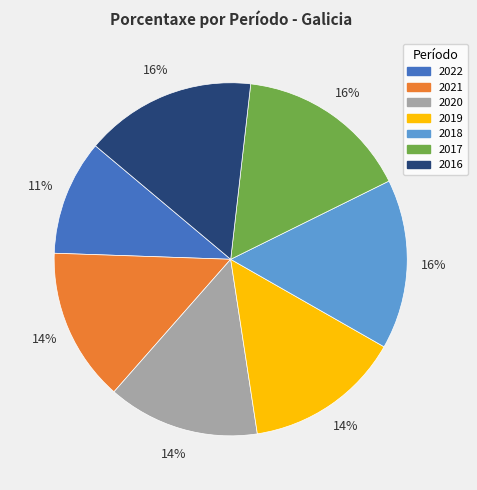

To the nearest percent, what is the difference between the largest and smallest slice percentages?

5%